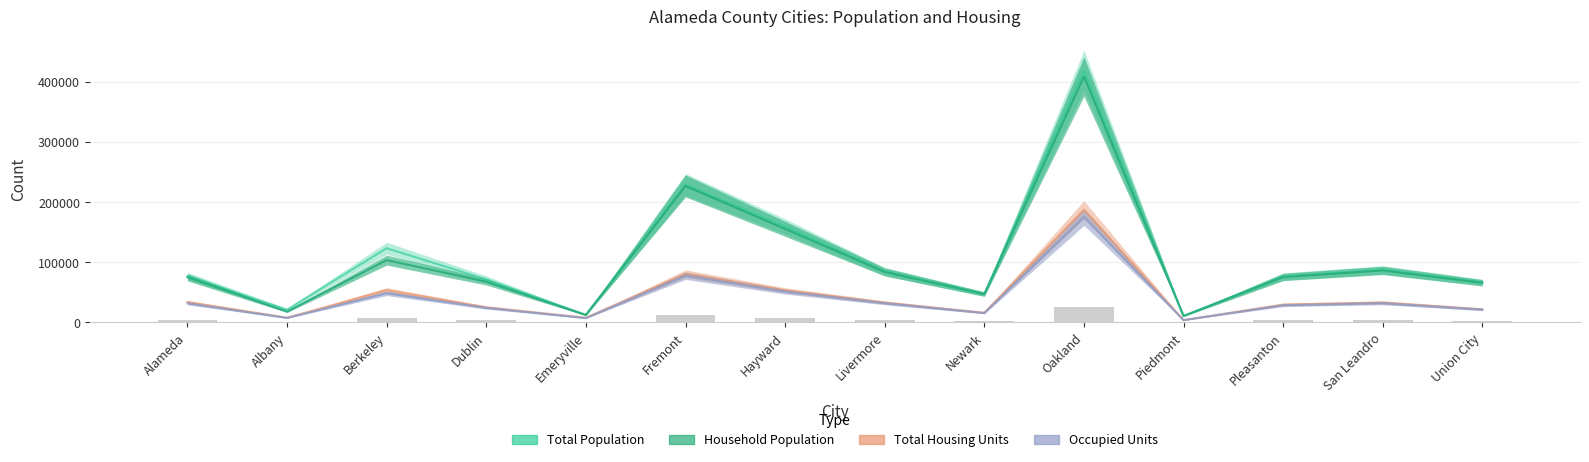

What position from the right is Dublin?

11